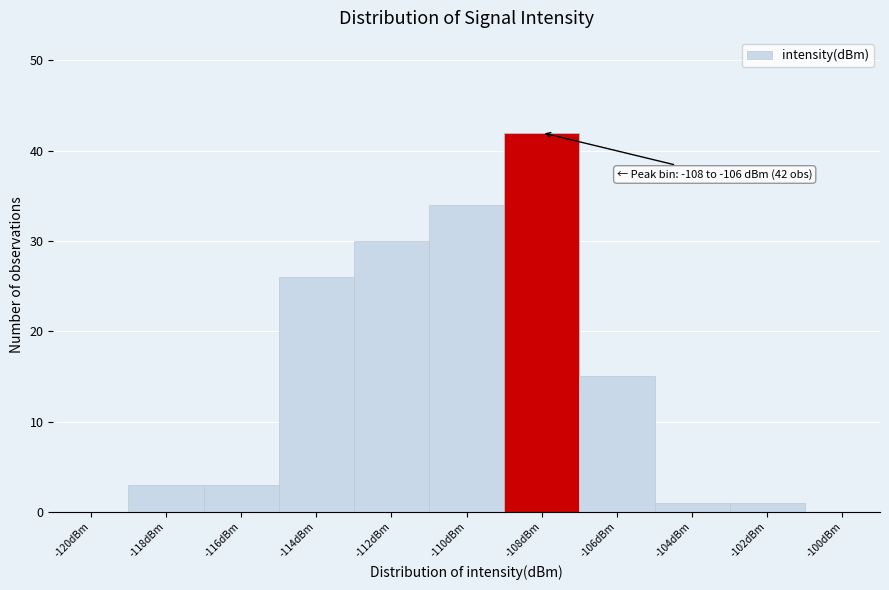

Reading right to left, extract all data points from this chart.

-100dBm=0	-102dBm=1	-104dBm=1	-106dBm=15	-108dBm=42	-110dBm=34	-112dBm=30	-114dBm=26	-116dBm=3	-118dBm=3	-120dBm=0